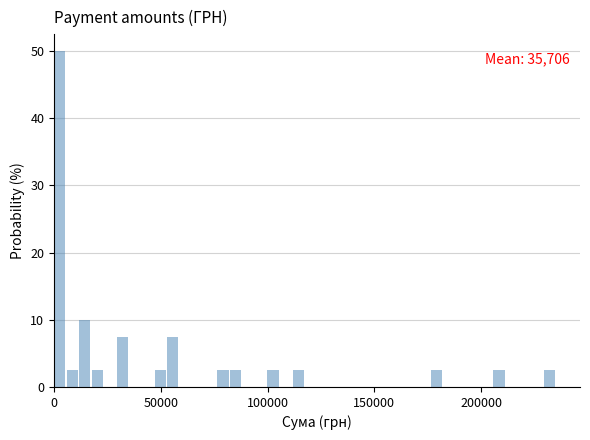

Read against the x-axis, roughly where is the centre of the tallest bar?

5000